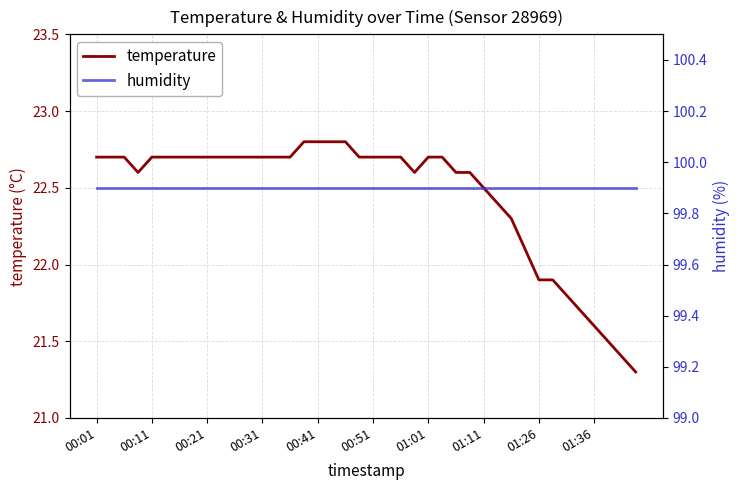

What is the sum of all humidity values?

3996.0